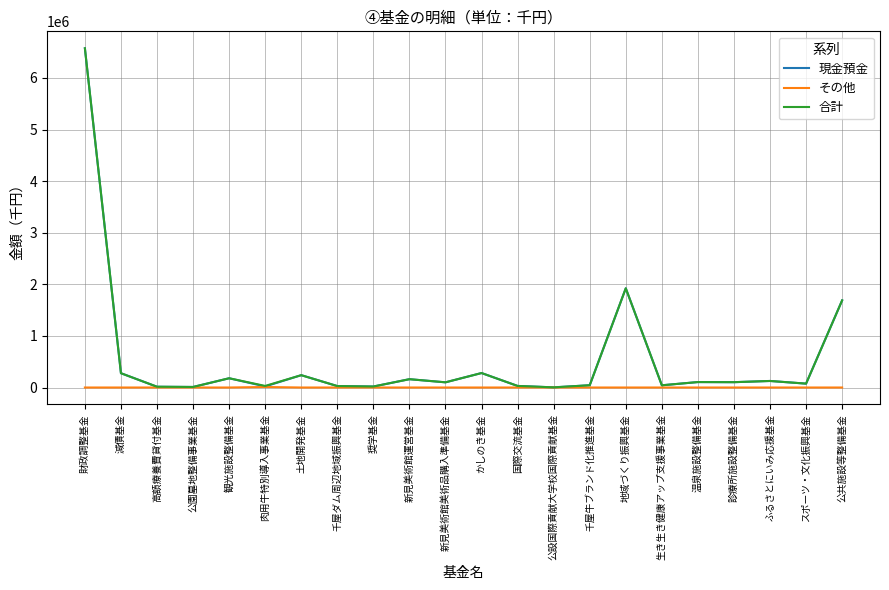

Is the value of 現金預金 at 公設国際貢献大学校国際貢献基金 greater than the value of 合計 at 観光施設整備基金?

No